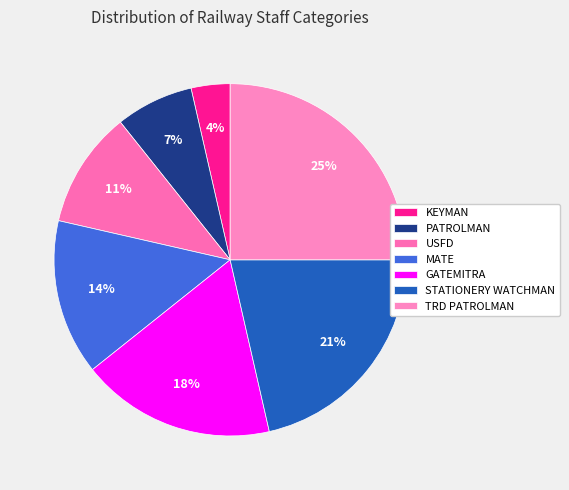

Which slice is the smallest?

KEYMAN